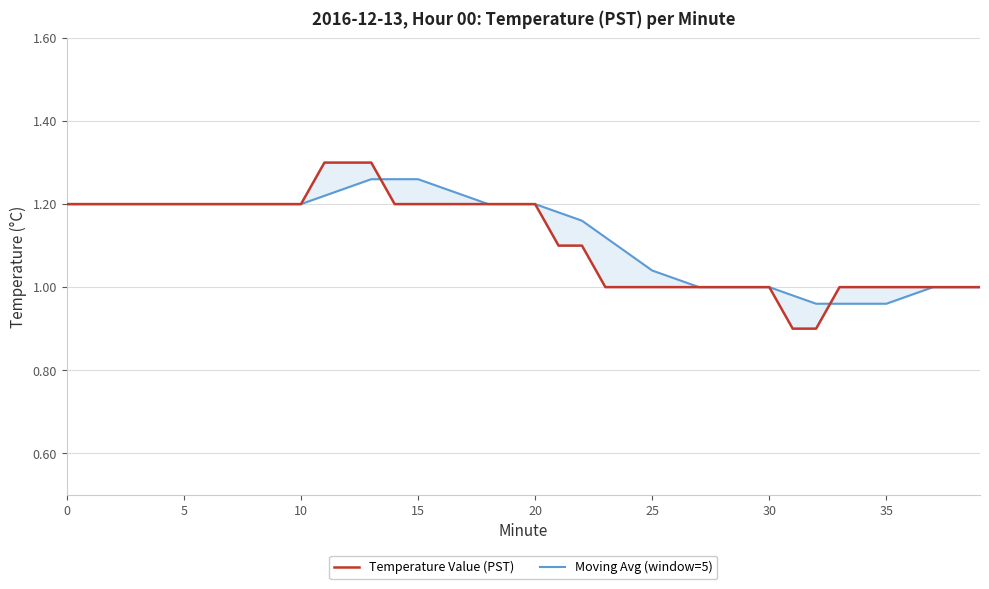

Which series has the largest total across all categories?

Moving Avg (window=5)